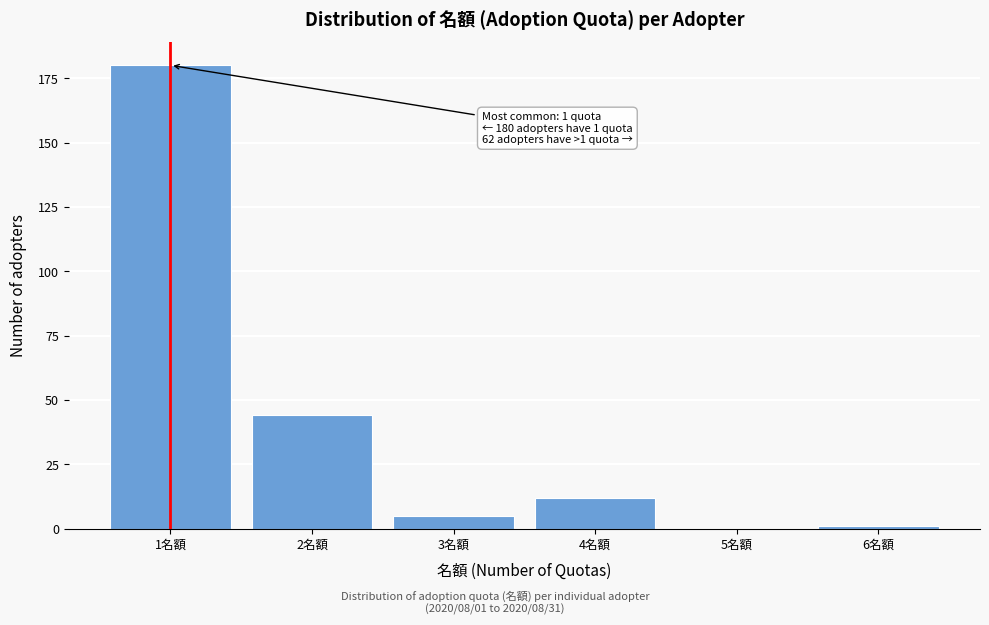

Reading left to right, list all the values displayed in this chart.

1名額=180	2名額=44	3名額=5	4名額=12	5名額=0	6名額=1